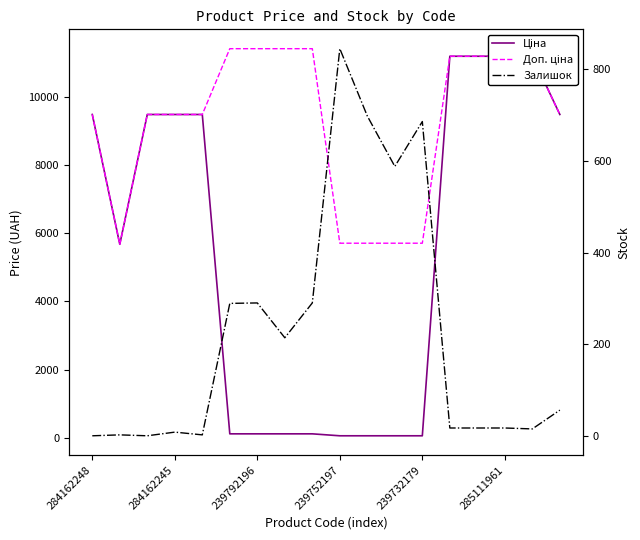

What is the highest value of the Залишок series?

845.0